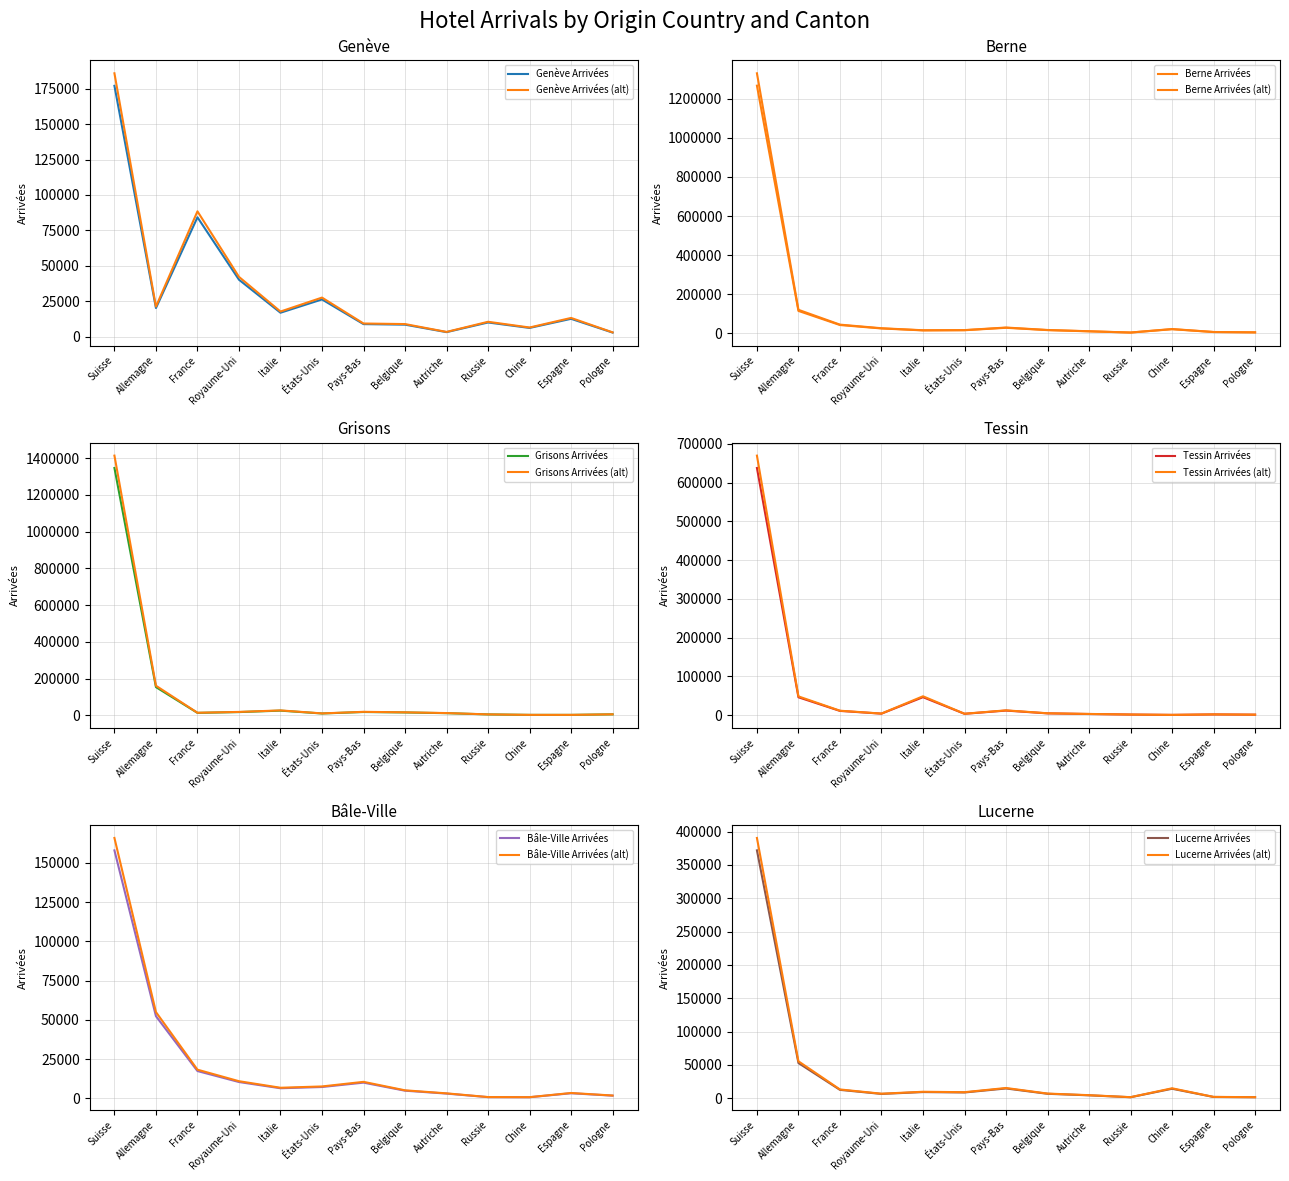

Which series has the widest spread of values?

Grisons Arrivées